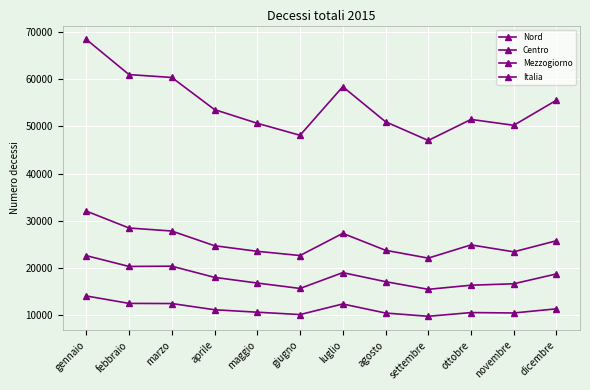

Where is Italia nearest to the value 57769?

luglio